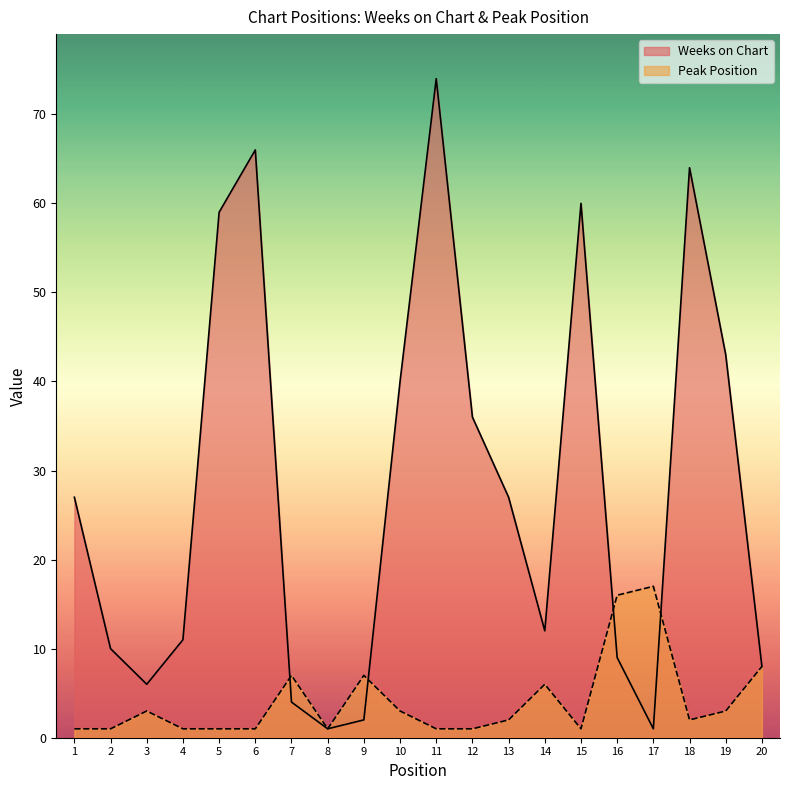

What is the value of the Weeks on Chart point at the 10th from the left?

40